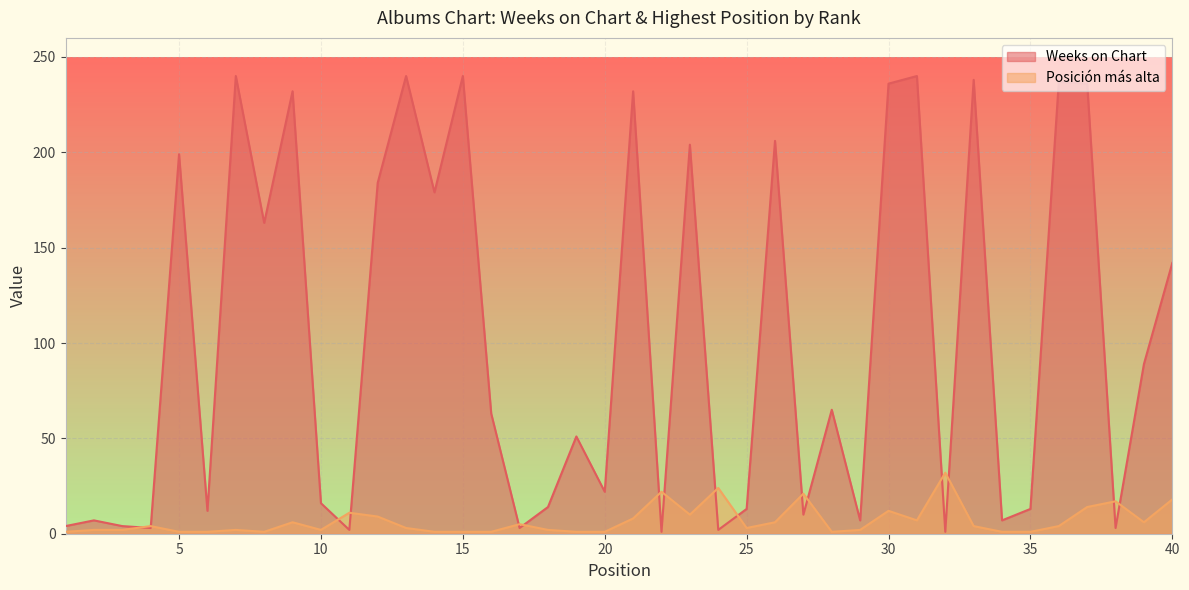

What is the maximum value for Weeks on Chart?

240